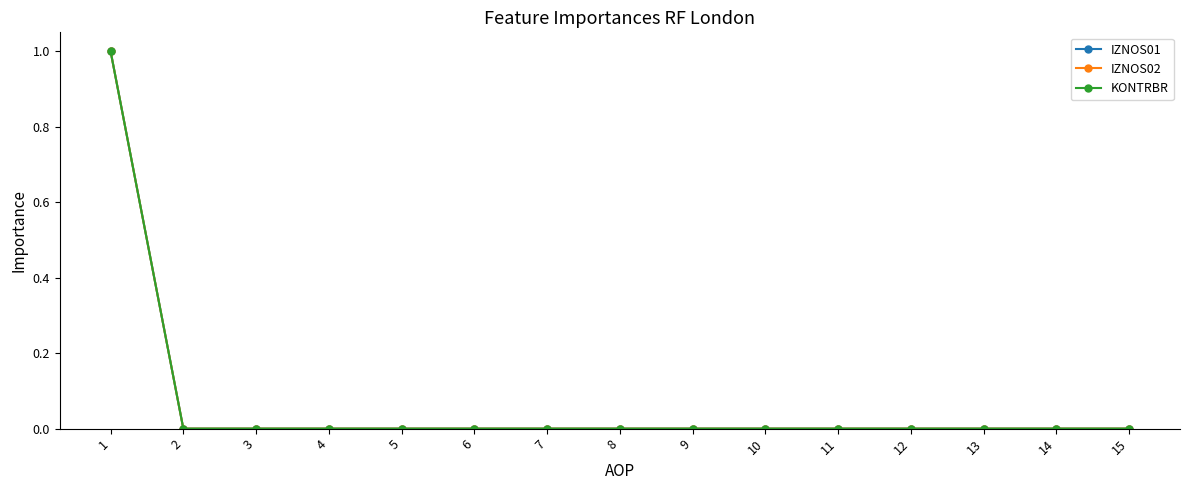

Reading right to left, list all the values displayed in this chart.

IZNOS01: 15=0	14=0	13=0	12=0	11=0	10=0	9=0	8=0	7=0	6=0	5=0	4=0	3=0	2=0	1=1
IZNOS02: 15=0	14=0	13=0	12=0	11=0	10=0	9=0	8=0	7=0	6=0	5=0	4=0	3=0	2=0	1=1
KONTRBR: 15=0	14=0	13=0	12=0	11=0	10=0	9=0	8=0	7=0	6=0	5=0	4=0	3=0	2=0	1=1